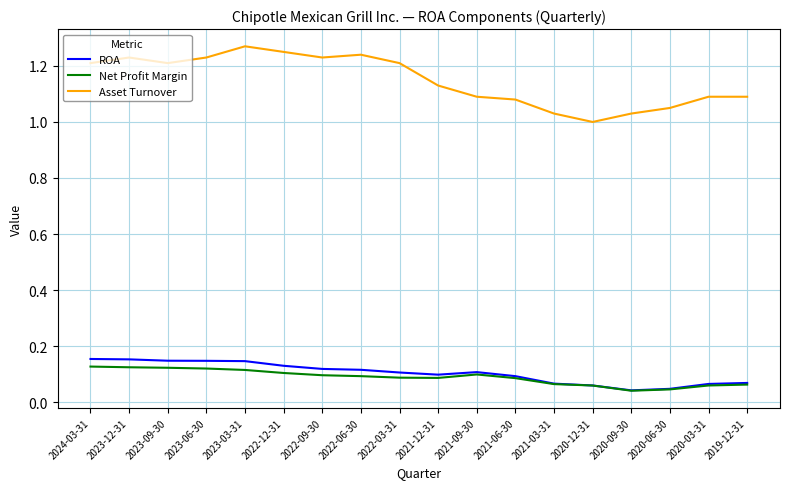

Which series has the widest spread of values?

Asset Turnover